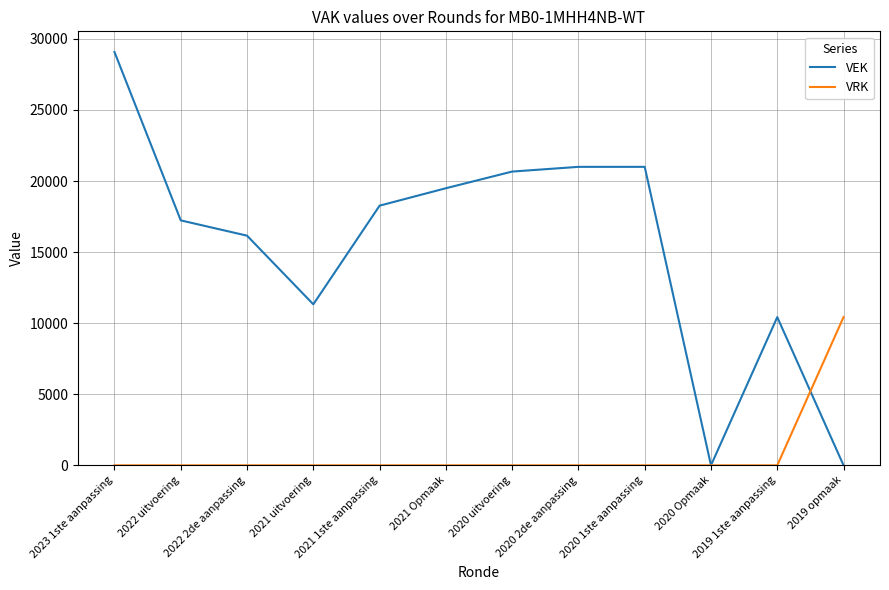

List the series in order of their peak value, lowest first.

VRK, VEK